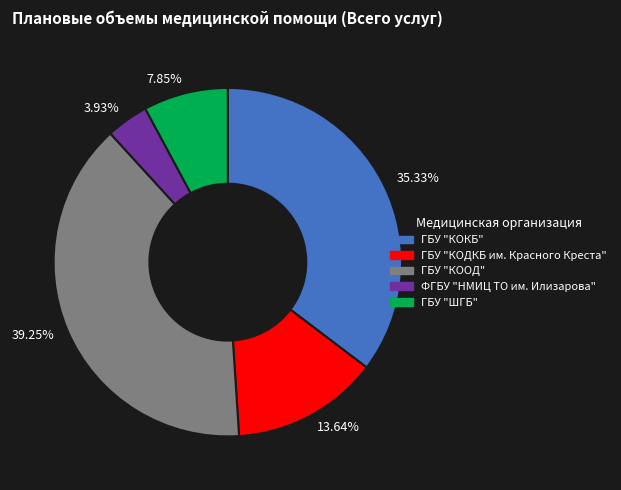

Count the number of slices in the pie.

5